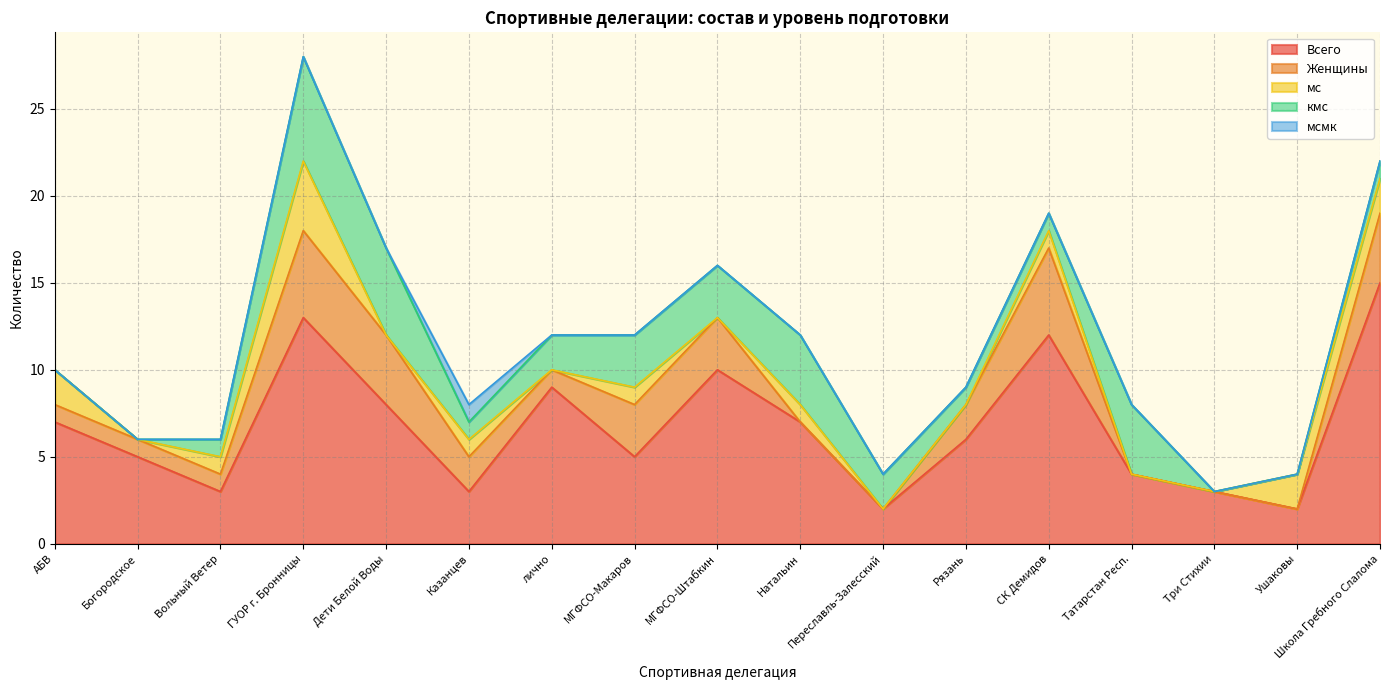

Reading left to right, list all the values displayed in this chart.

Всего: АБВ=7	Богородское=5	Вольный Ветер=3	ГУОР г. Бронницы=13	Дети Белой Воды=8	Казанцев=3	лично=9	МГФСО-Макаров=5	МГФСО-Штабкин=10	Натальин=7	Переславль-Залесский=2	Рязань=6	СК Демидов=12	Татарстан Респ.=4	Три Стихии=3	Ушаковы=2	Школа Гребного Слалома=15
Женщины: АБВ=1	Богородское=1	Вольный Ветер=1	ГУОР г. Бронницы=5	Дети Белой Воды=4	Казанцев=2	лично=1	МГФСО-Макаров=3	МГФСО-Штабкин=3	Натальин=0	Переславль-Залесский=0	Рязань=2	СК Демидов=5	Татарстан Респ.=0	Три Стихии=0	Ушаковы=0	Школа Гребного Слалома=4
мс: АБВ=2	Богородское=0	Вольный Ветер=1	ГУОР г. Бронницы=4	Дети Белой Воды=0	Казанцев=1	лично=0	МГФСО-Макаров=1	МГФСО-Штабкин=0	Натальин=1	Переславль-Залесский=0	Рязань=0	СК Демидов=1	Татарстан Респ.=0	Три Стихии=0	Ушаковы=2	Школа Гребного Слалома=2
кмс: АБВ=0	Богородское=0	Вольный Ветер=1	ГУОР г. Бронницы=6	Дети Белой Воды=5	Казанцев=1	лично=2	МГФСО-Макаров=3	МГФСО-Штабкин=3	Натальин=4	Переславль-Залесский=2	Рязань=1	СК Демидов=1	Татарстан Респ.=4	Три Стихии=0	Ушаковы=0	Школа Гребного Слалома=1
мсмк: АБВ=0	Богородское=0	Вольный Ветер=0	ГУОР г. Бронницы=0	Дети Белой Воды=0	Казанцев=1	лично=0	МГФСО-Макаров=0	МГФСО-Штабкин=0	Натальин=0	Переславль-Залесский=0	Рязань=0	СК Демидов=0	Татарстан Респ.=0	Три Стихии=0	Ушаковы=0	Школа Гребного Слалома=0